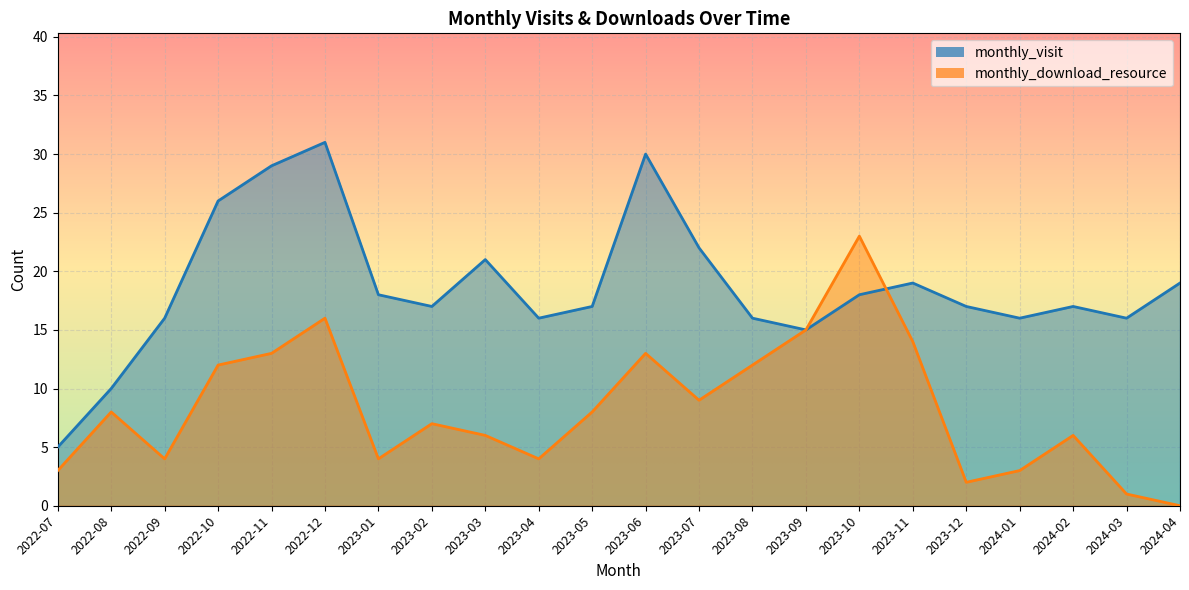

What are all the series names shown in the legend?

monthly_visit, monthly_download_resource